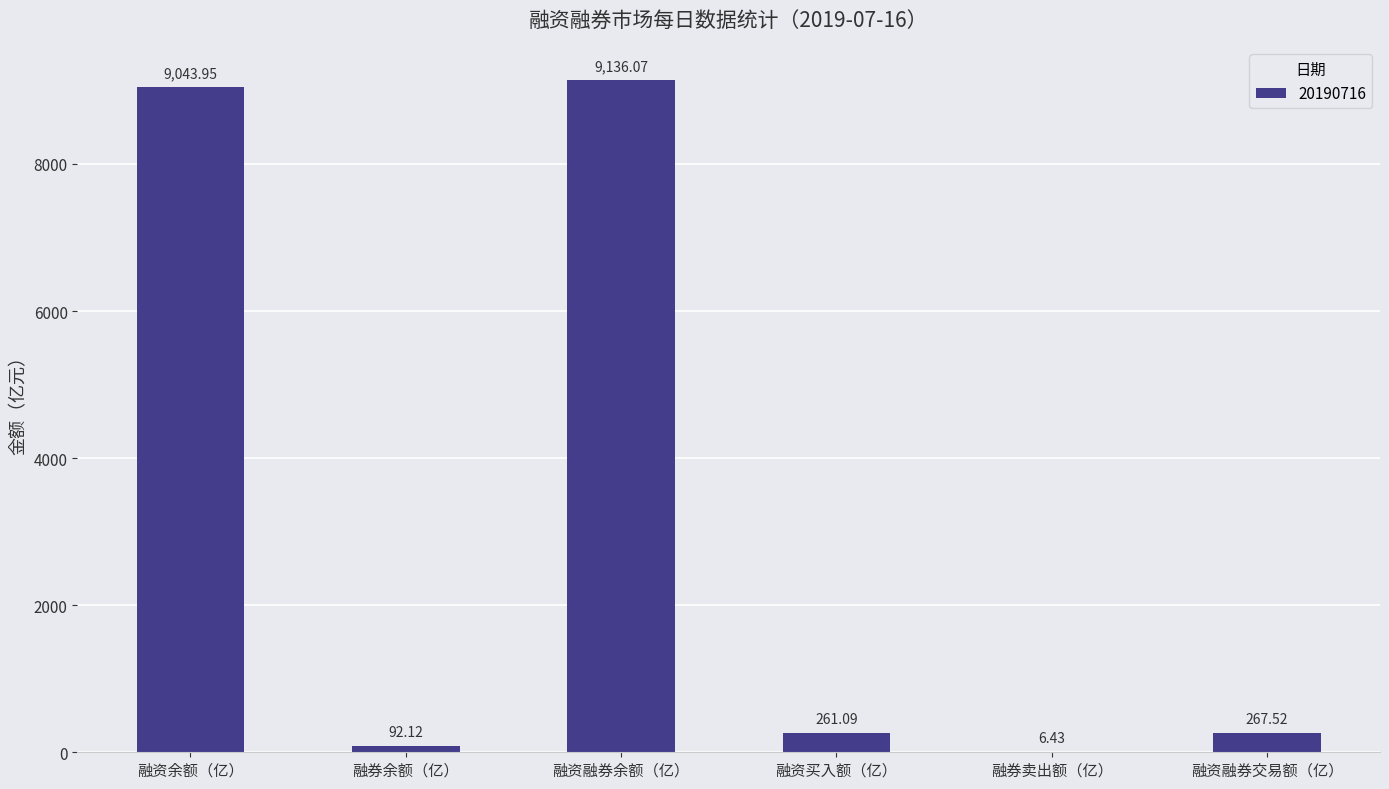

Reading right to left, list all the values displayed in this chart.

267.5	6.4	261.1	9136.1	92.1	9044.0